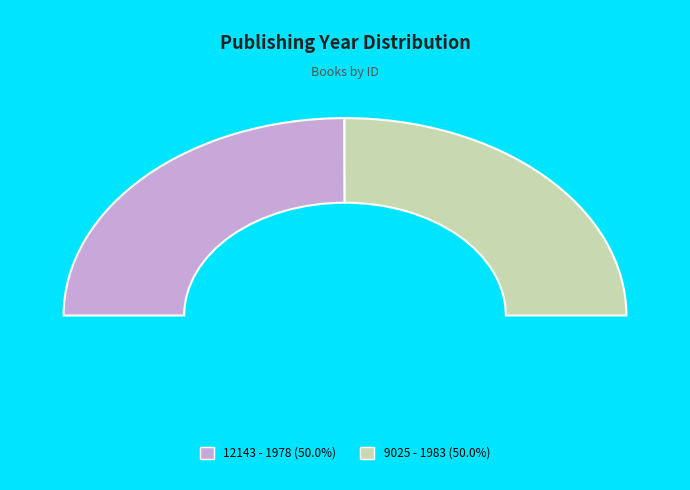

Rank the categories by value from highest to lowest.

9025, 12143